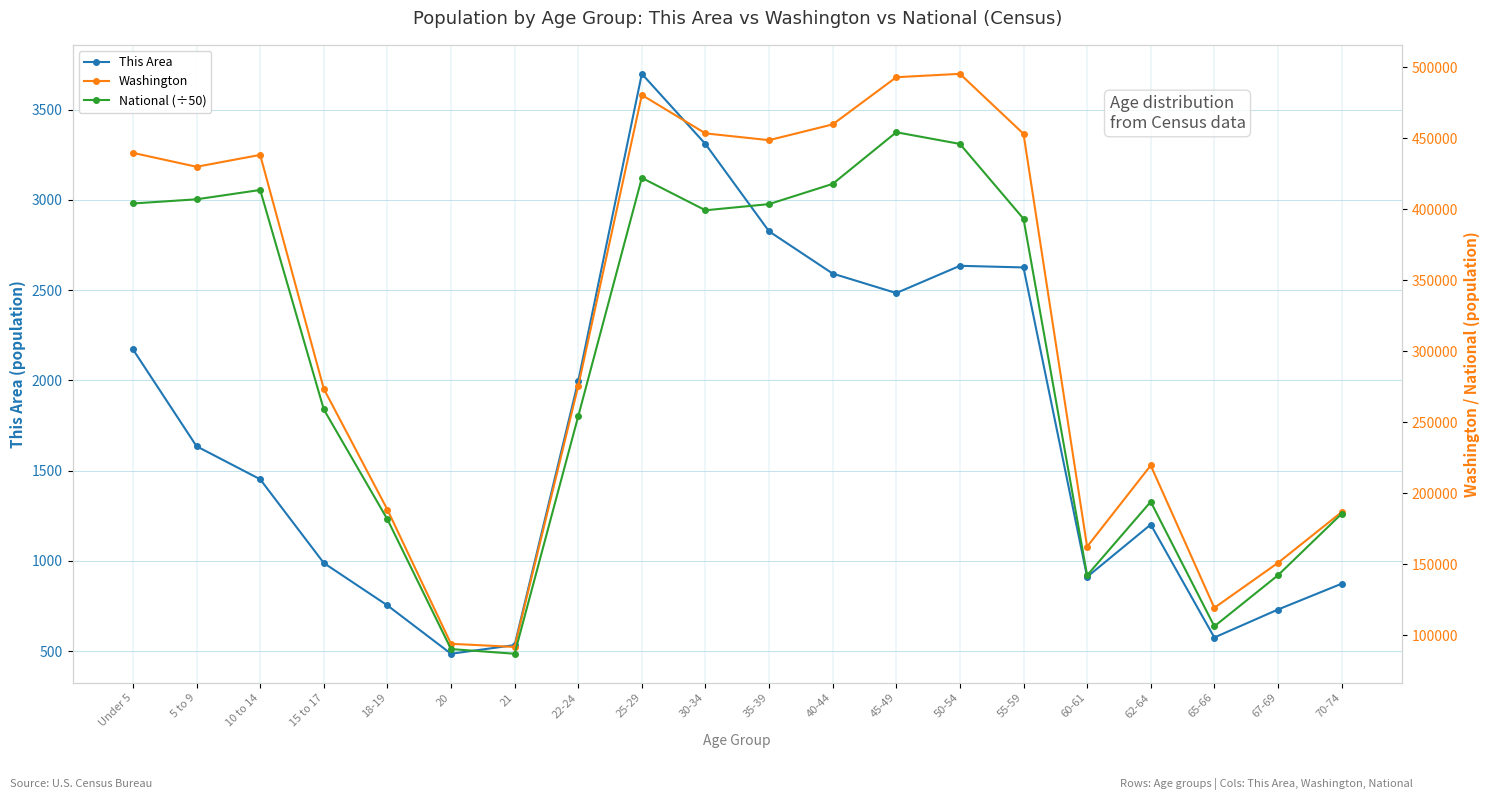

Reading right to left, list all the values displayed in this chart.

This Area: 70-74=873.0	67-69=730.0	65-66=575.0	62-64=1201.0	60-61=911.0	55-59=2626.0	50-54=2635.0	45-49=2484.0	40-44=2592.0	35-39=2826.0	30-34=3310.0	25-29=3699.0	22-24=1996.0	21=533.0	20=485.0	18-19=753.0	15 to 17=988.0	10 to 14=1452.0	5 to 9=1635.0	Under 5=2172.0
Washington: 70-74=186746.0	67-69=151057.0	65-66=119417.0	62-64=219633.0	60-61=162454.0	55-59=453078.0	50-54=495296.0	45-49=492909.0	40-44=459698.0	35-39=448607.0	30-34=453383.0	25-29=480398.0	22-24=275543.0	21=91883.0	20=94086.0	18-19=188541.0	15 to 17=273587.0	10 to 14=438233.0	5 to 9=429877.0	Under 5=439657.0
National (÷50): 70-74=185563.3	67-69=142307.2	65-66=106398.0	62-64=194083.9	60-61=142274.5	55-59=393296.1	50-54=445962.5	45-49=454171.8	40-44=417819.3	35-39=403592.8	30-34=399242.0	25-29=422037.0	22-24=254251.5	21=87085.9	20=90382.6	18-19=181721.8	15 to 17=259085.1	10 to 14=413543.9	5 to 9=406973.1	Under 5=404027.2